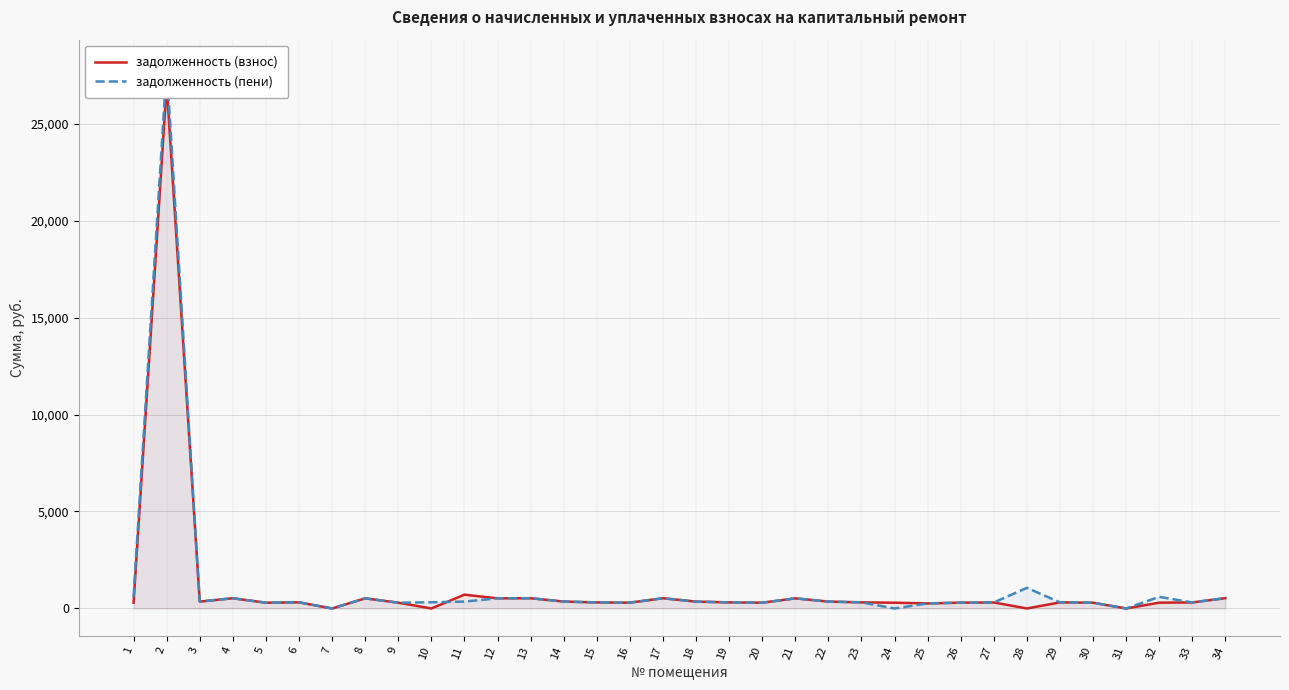

What is the value of the задолженность (пени) point at the 33rd from the left?

311.9